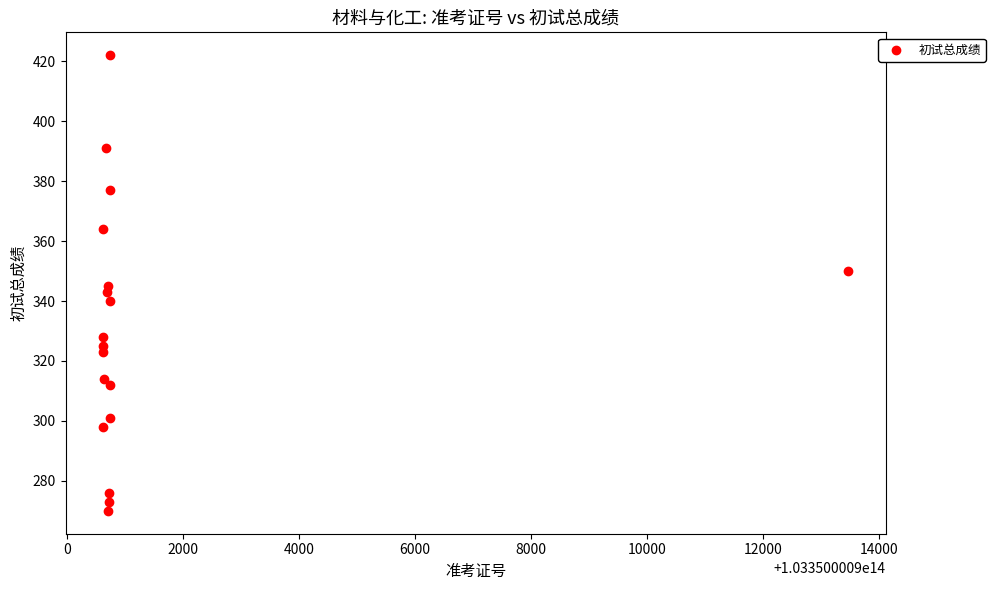

What is the range of Y values (max minus min)?

152